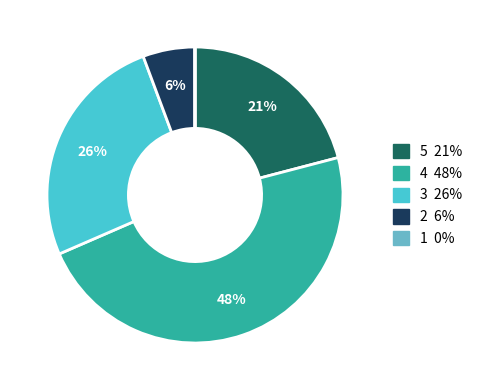

Does any single category account for the majority?

No